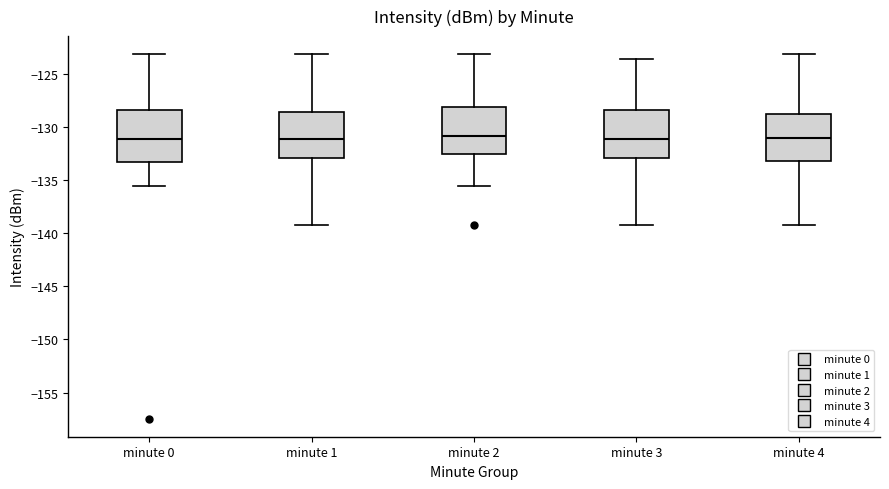

Where is the upper edge of the box for minute 3 on the y-axis? The values are not printed on the chart, so give them approximately, as read against the axis.

-128.5